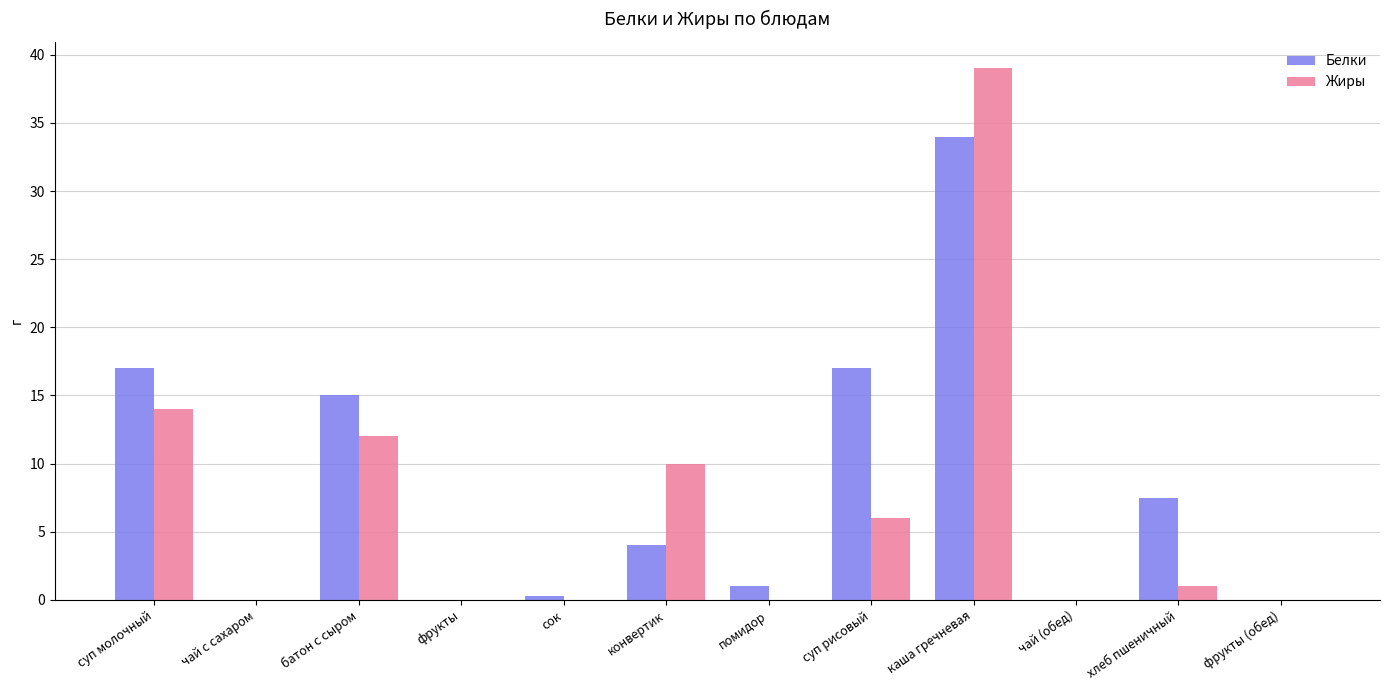

What are all the series names shown in the legend?

Белки, Жиры